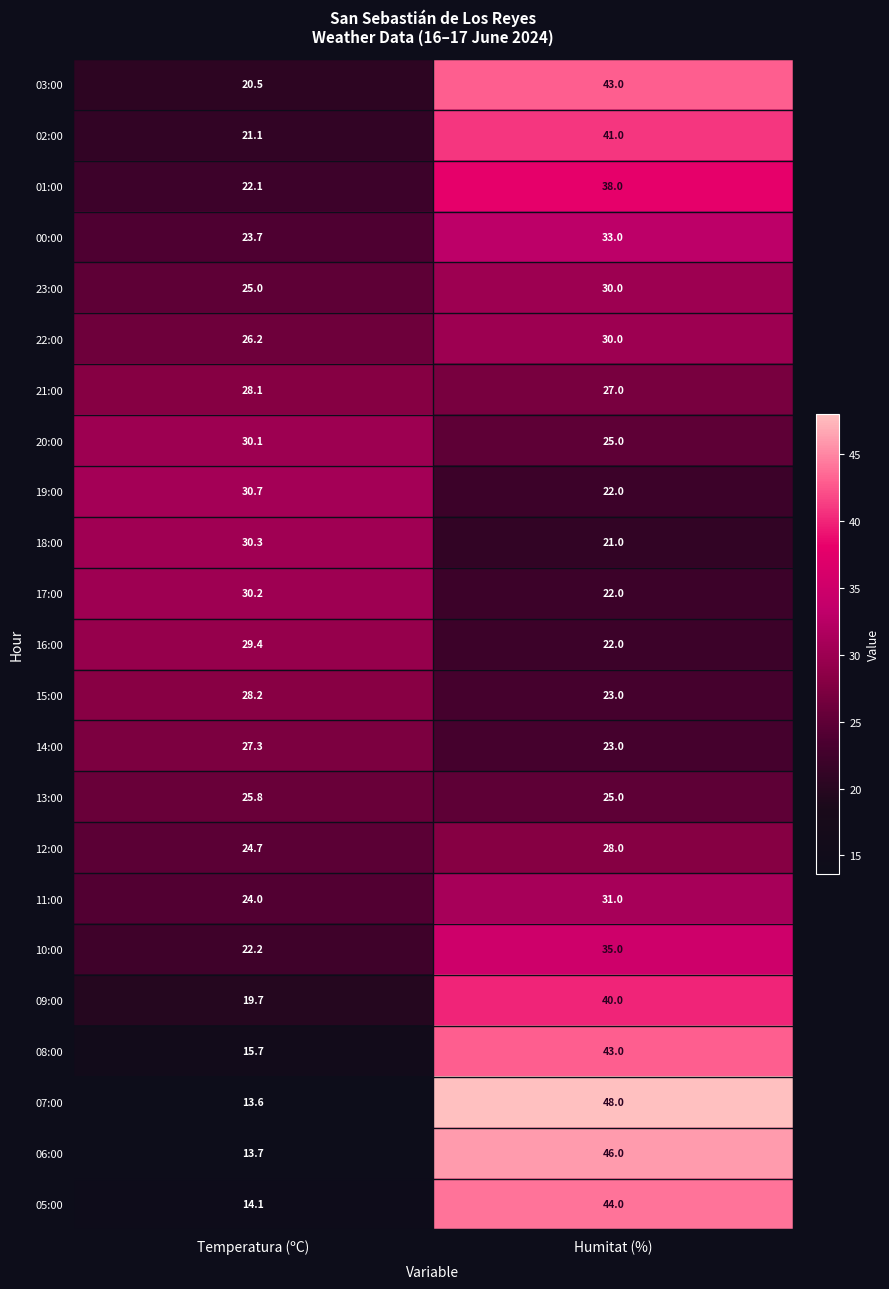

Which category has the highest value across all series?

Humitat (%)